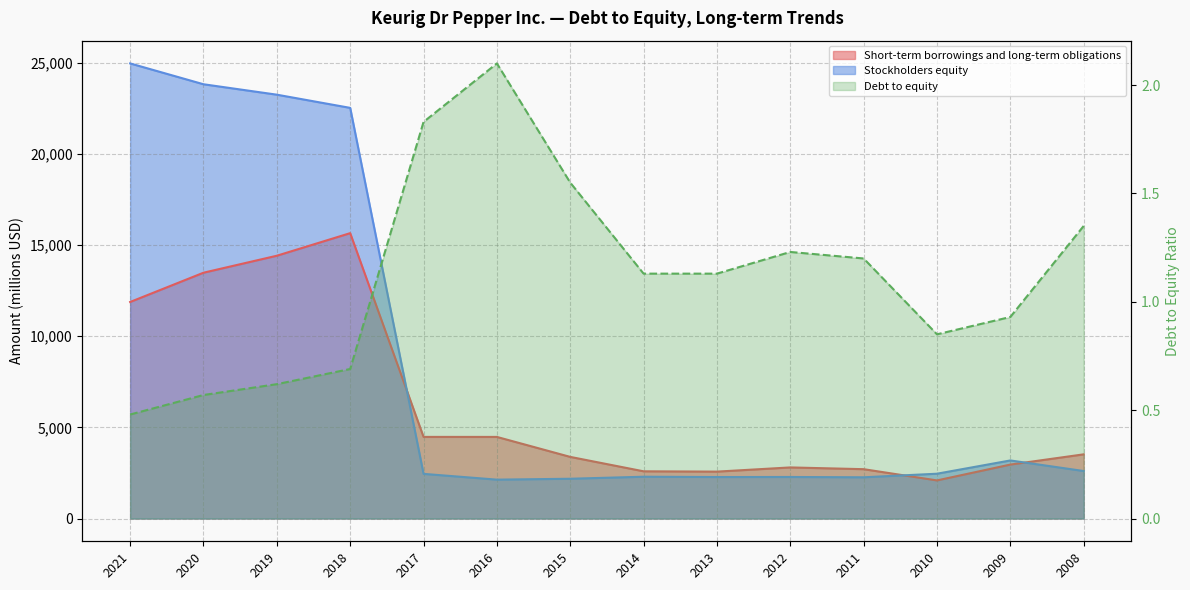

What is the sum of the Stockholders equity values at 2019 and 2009?

26444.0